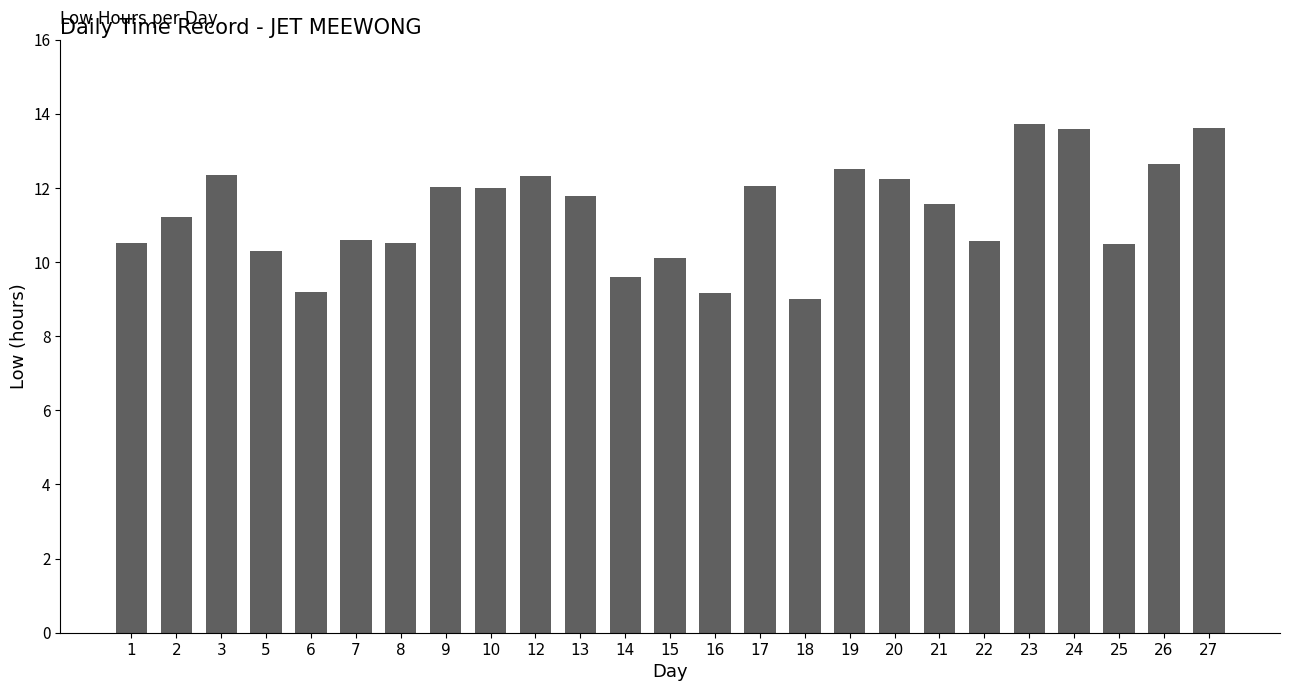

The chart shows a value of 15.0 at 25. True or false?

False